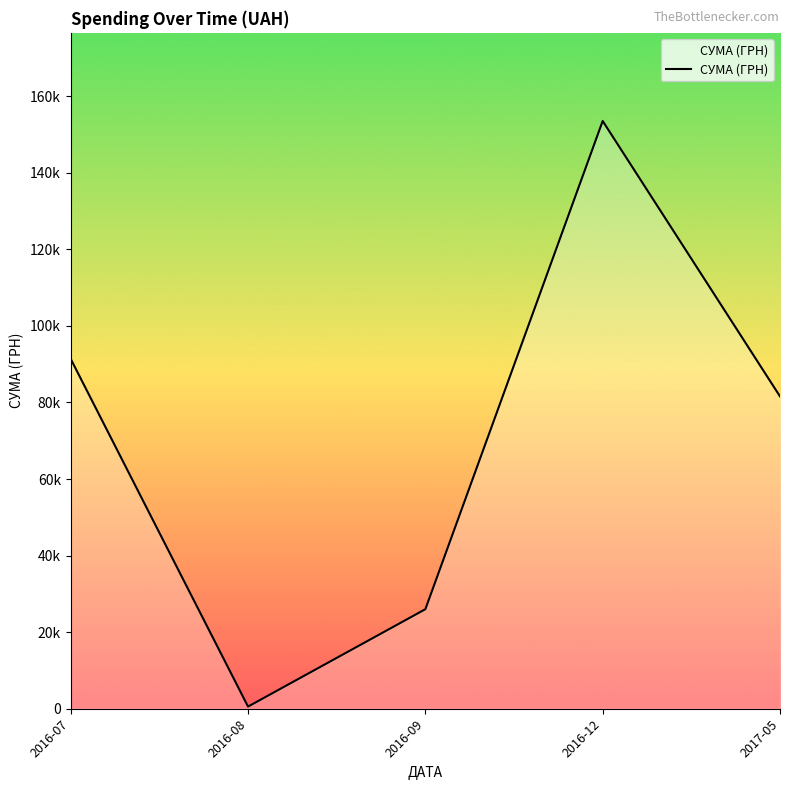

Which label corresponds to the largest value in the chart?

2016-12